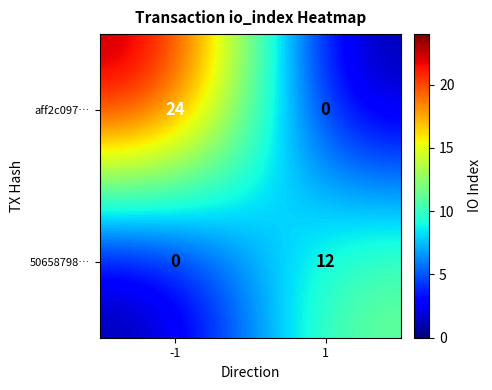

What is the difference between the aff2c097… values at -1 and 1?

24